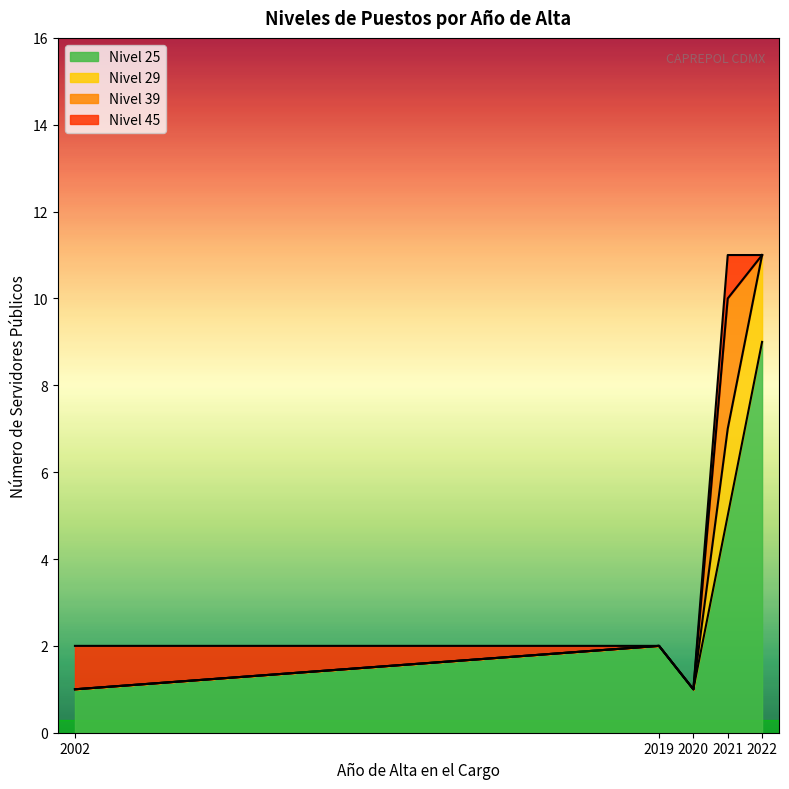

The value of Nivel 25 at 2021 is 5. True or false?

True